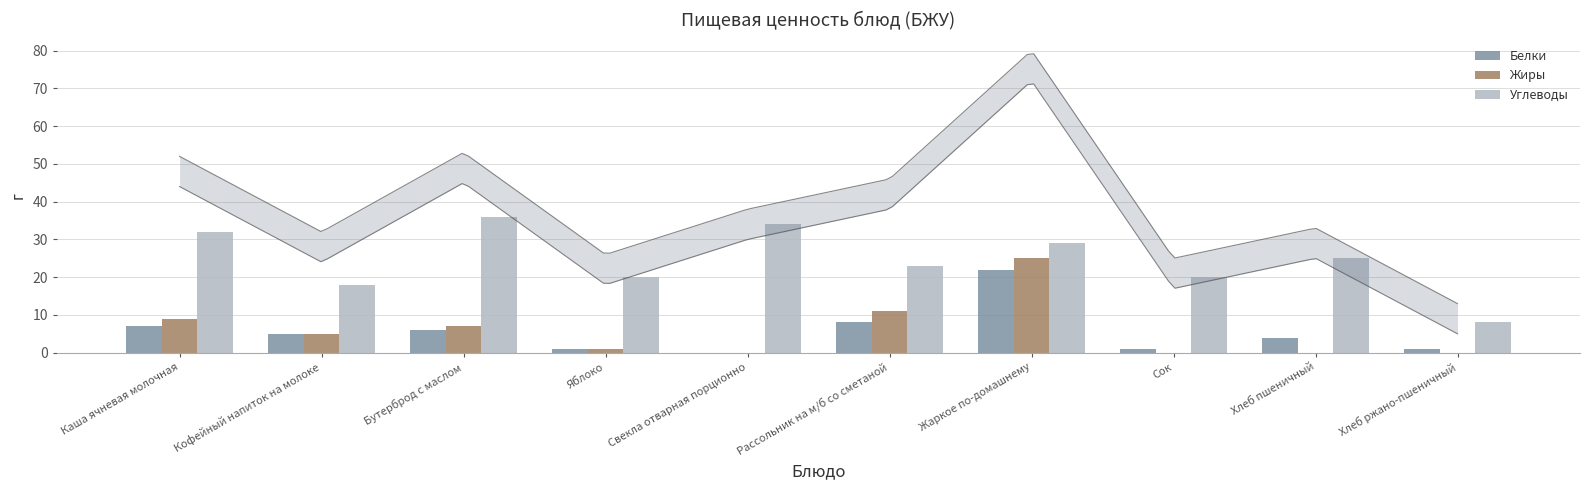

What is the label of the 3rd bar from the left?

Бутерброд с маслом